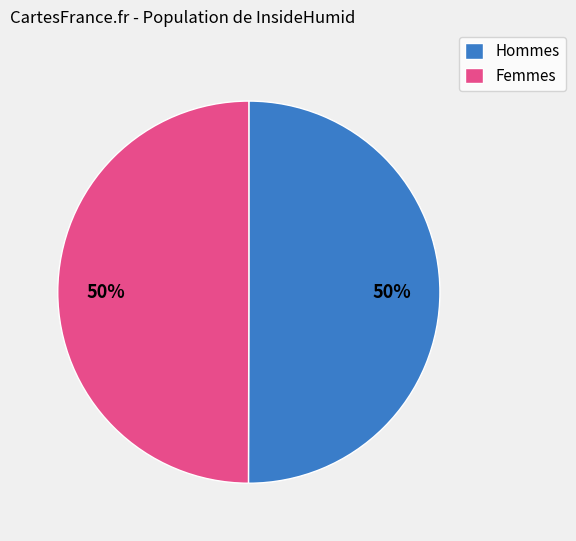

What percentage is the Femmes slice, to the nearest percent?

50%